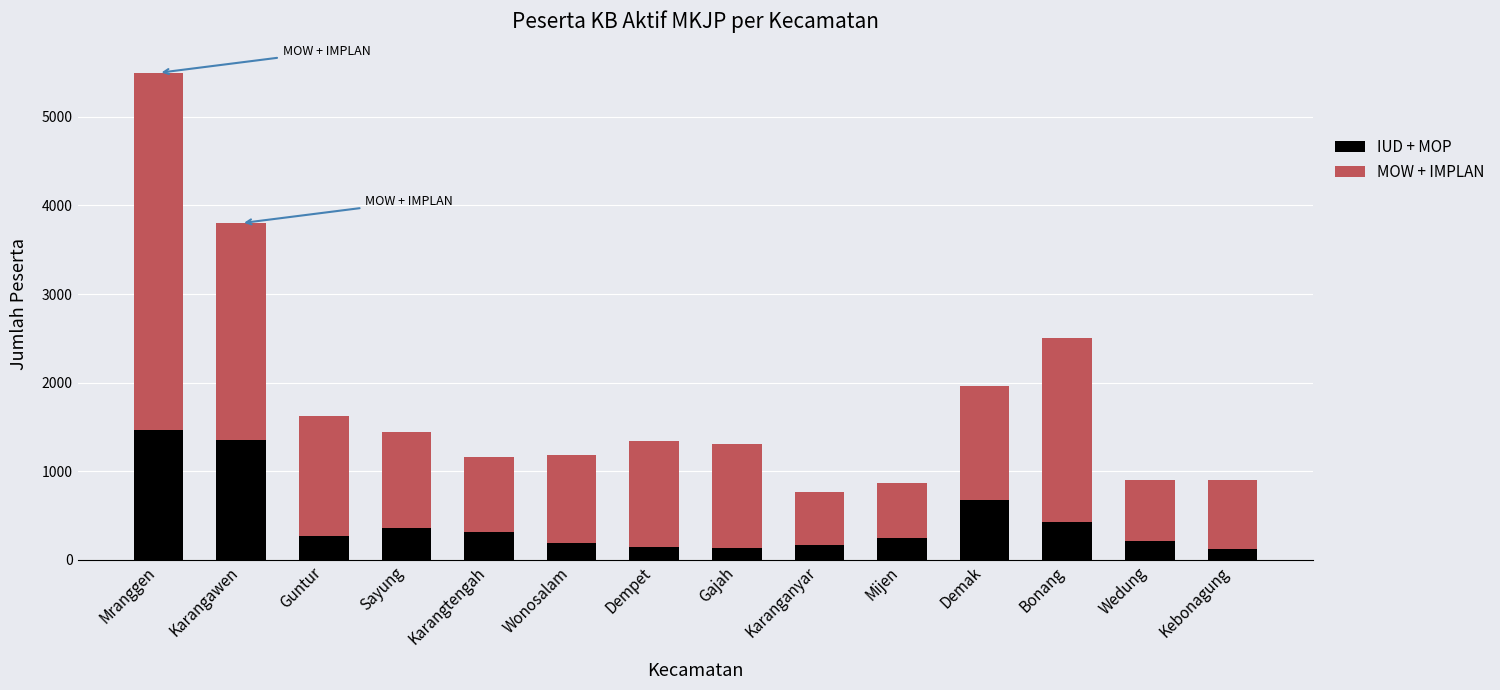

What is the total value across all series at Dempet?

1338